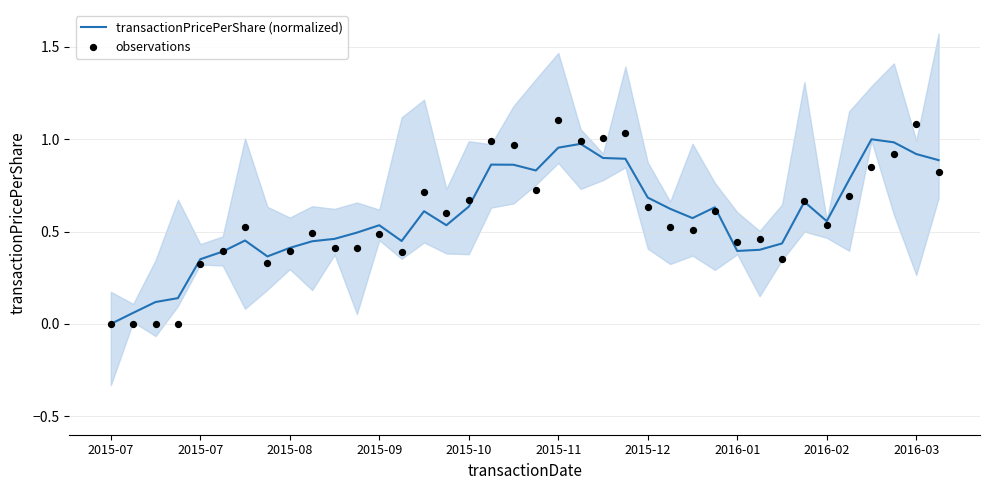

Which series has the largest Y range (max minus min)?

observations